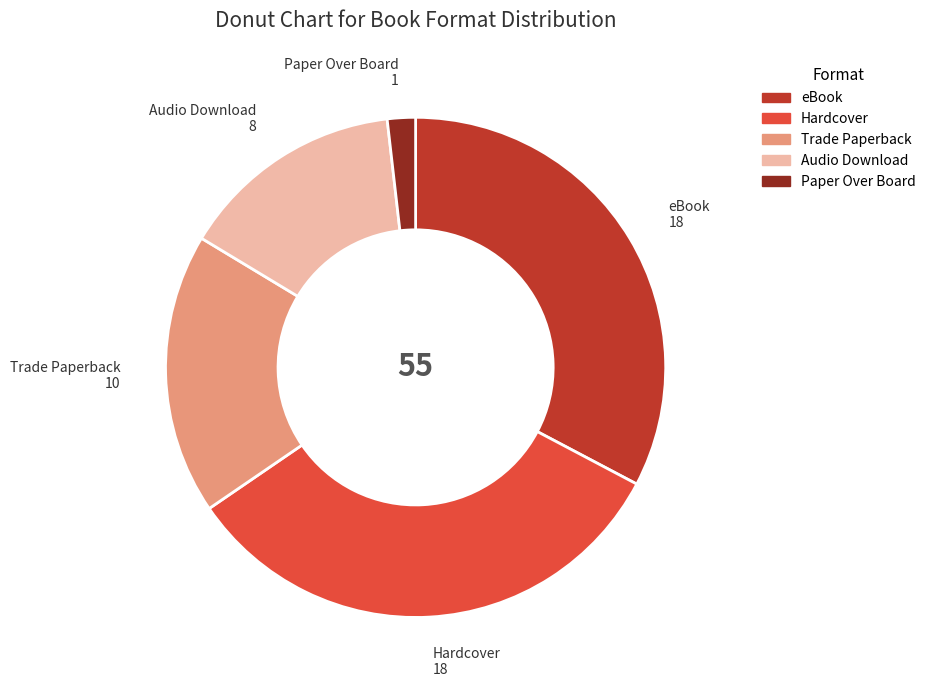

Do Trade Paperback and Hardcover together represent more than half of the pie?

Yes